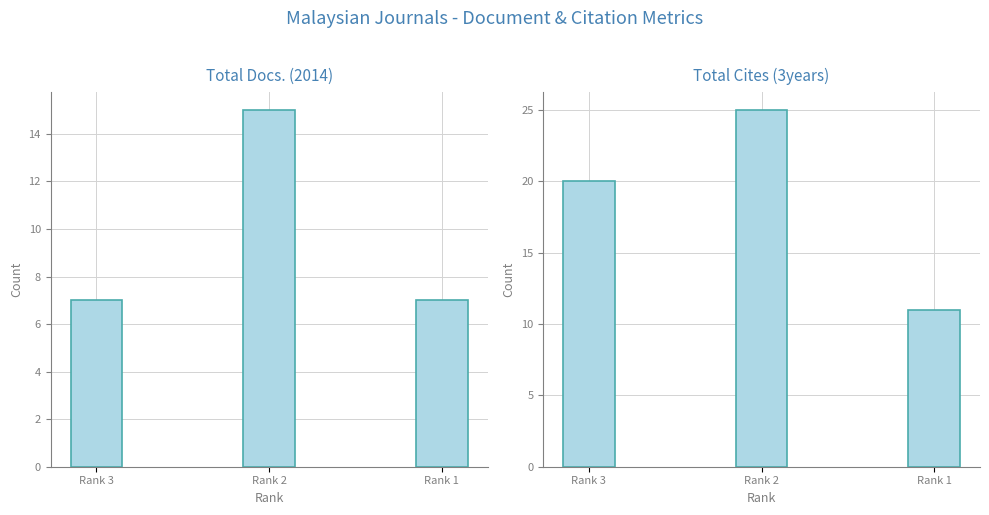

What is the lowest value of the Total Docs. (2014) series?

7